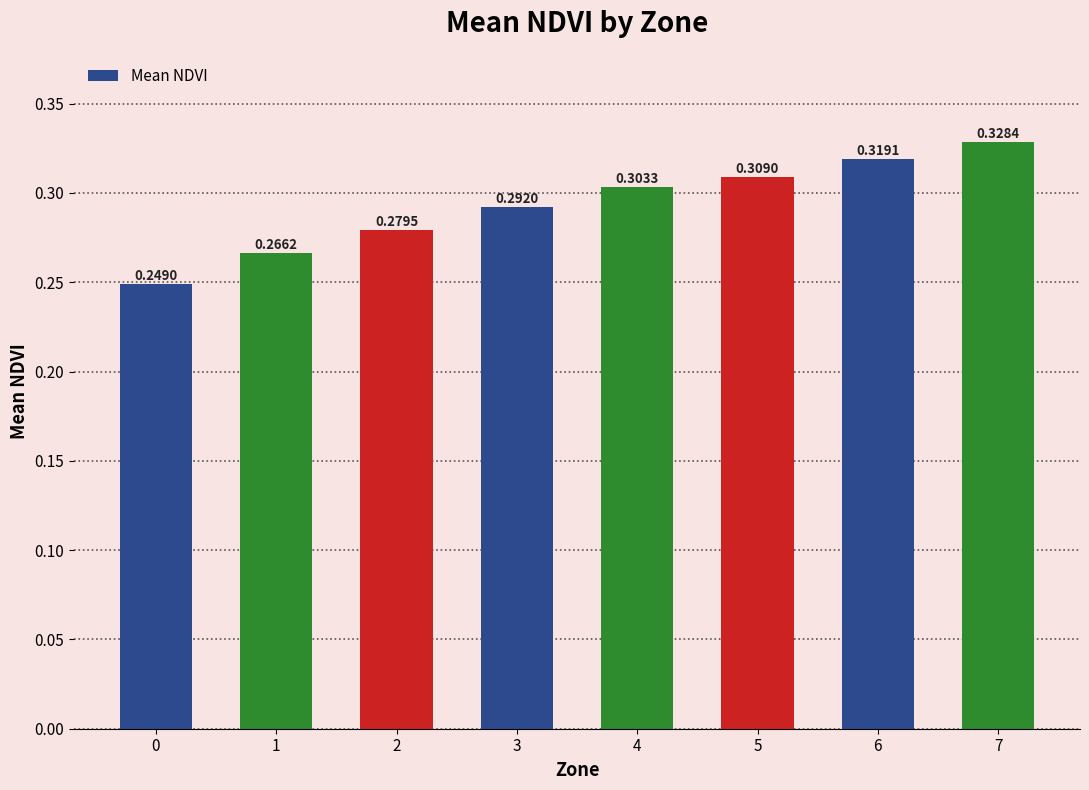

The value at 0 is 0.1. True or false?

False